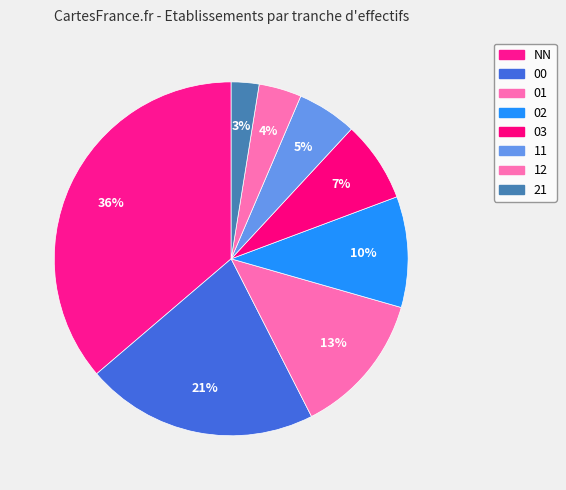

Do 01 and 12 together represent more than half of the pie?

No